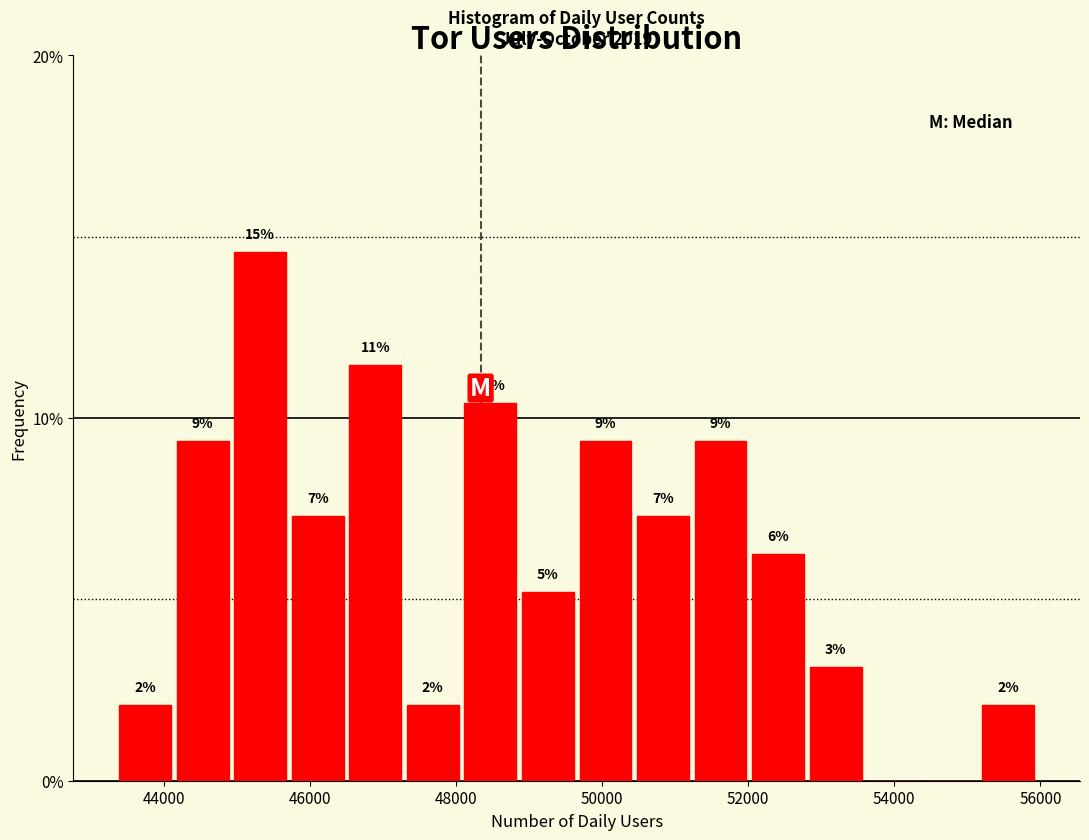

Read against the x-axis, roughly where is the centre of the tallest bar?

45400